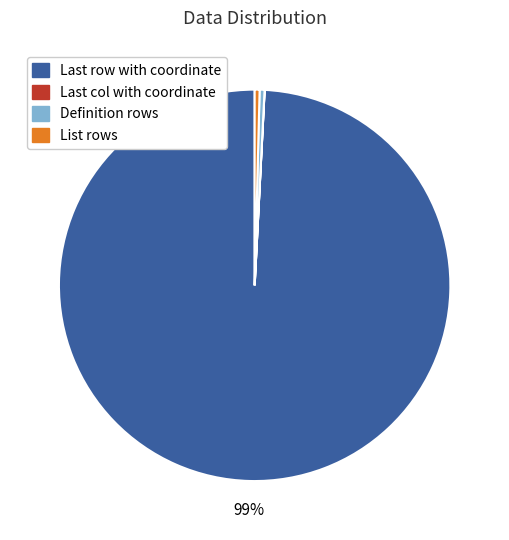

What is the largest slice in the pie chart?

Last row with coordinate